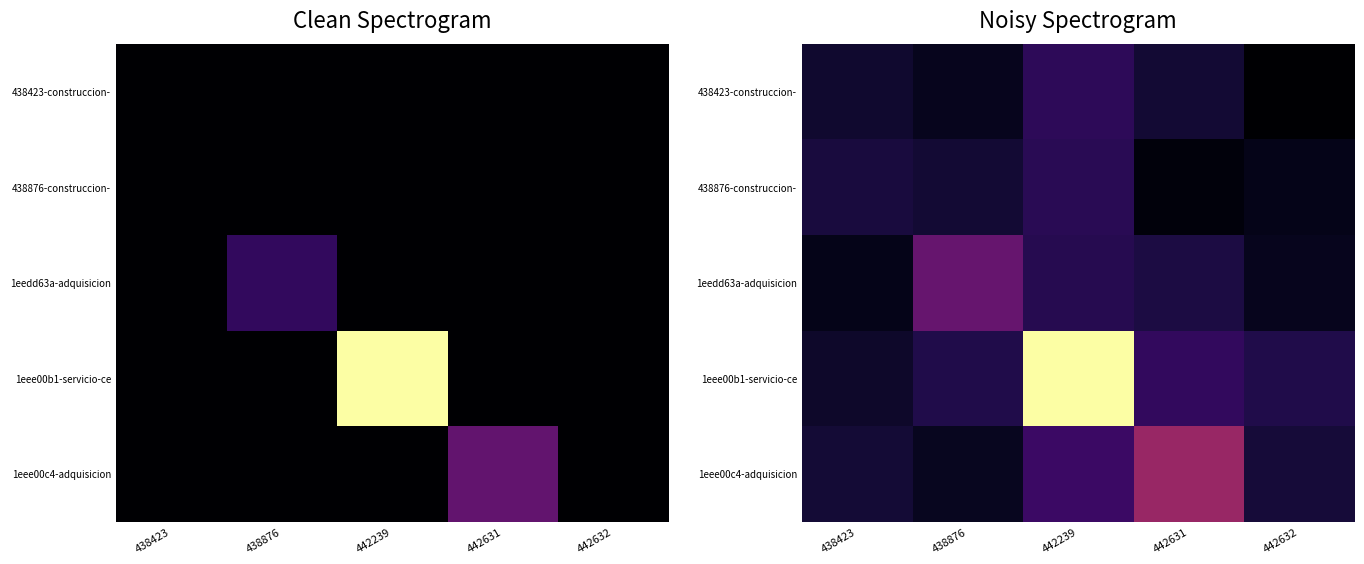

Between 442239 and 442631, which is larger?

442239